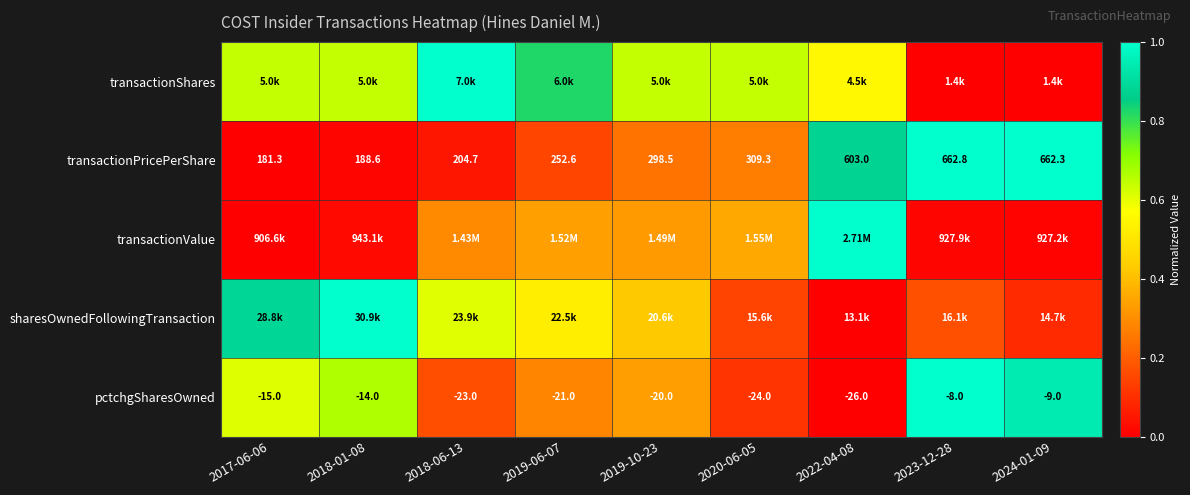

What is the spread (max minus min) of values at 2020-06-05?

0.5